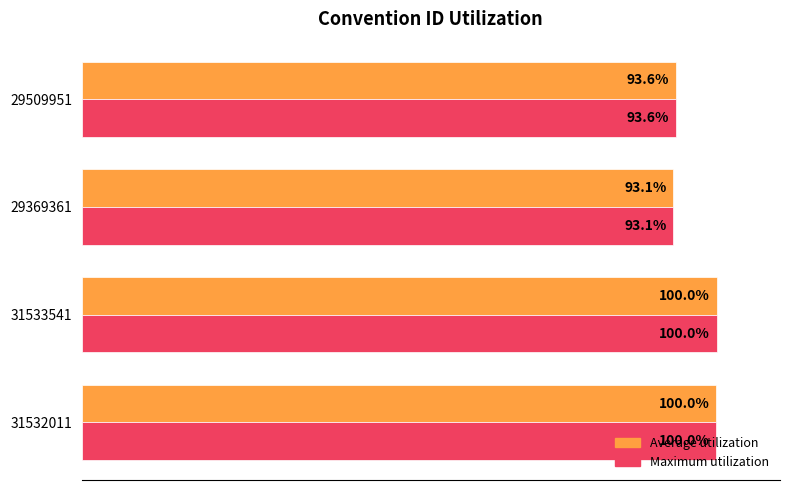

Is the value of Maximum utilization at 31533541 greater than the value of Average utilization at 29369361?

Yes